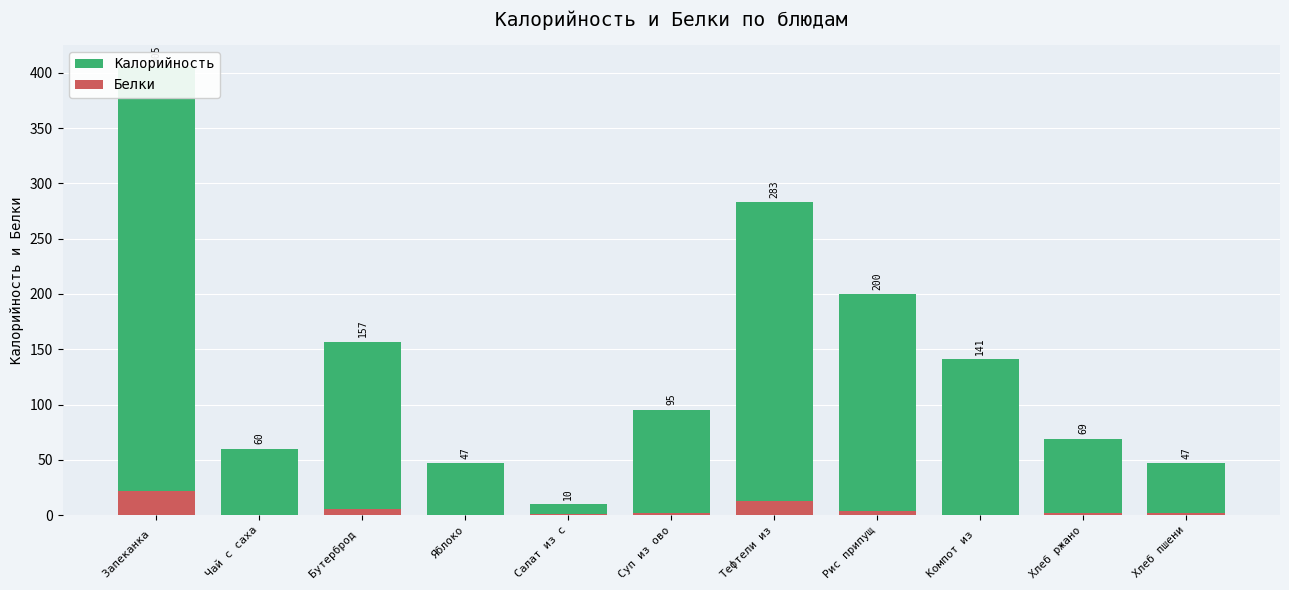

At which label does Калорийность reach its minimum?

Салат из с